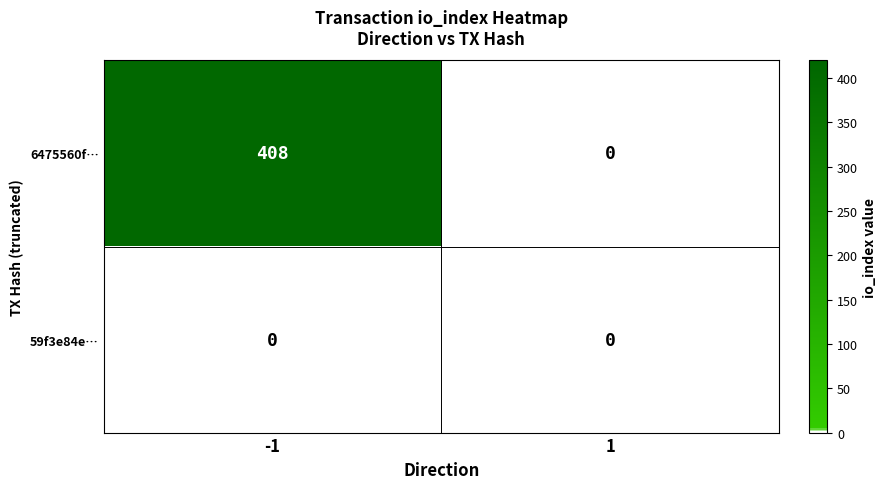

At which category is the sum across all series the highest?

-1